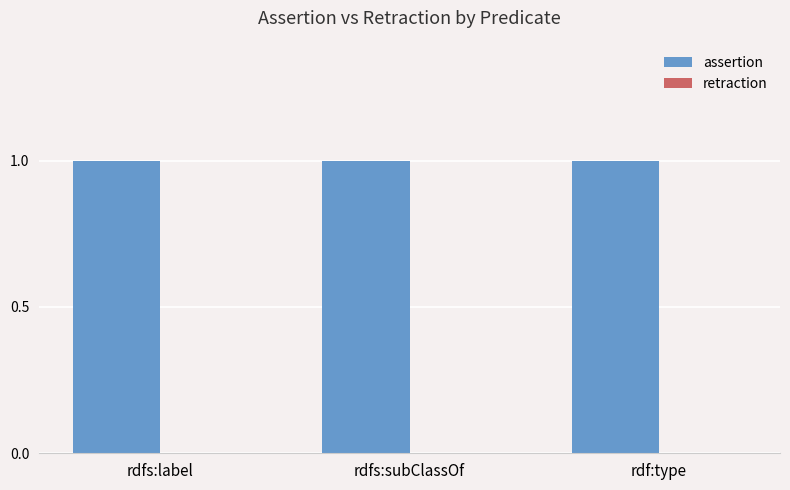

Which category has the highest value in the assertion series?

rdfs:label